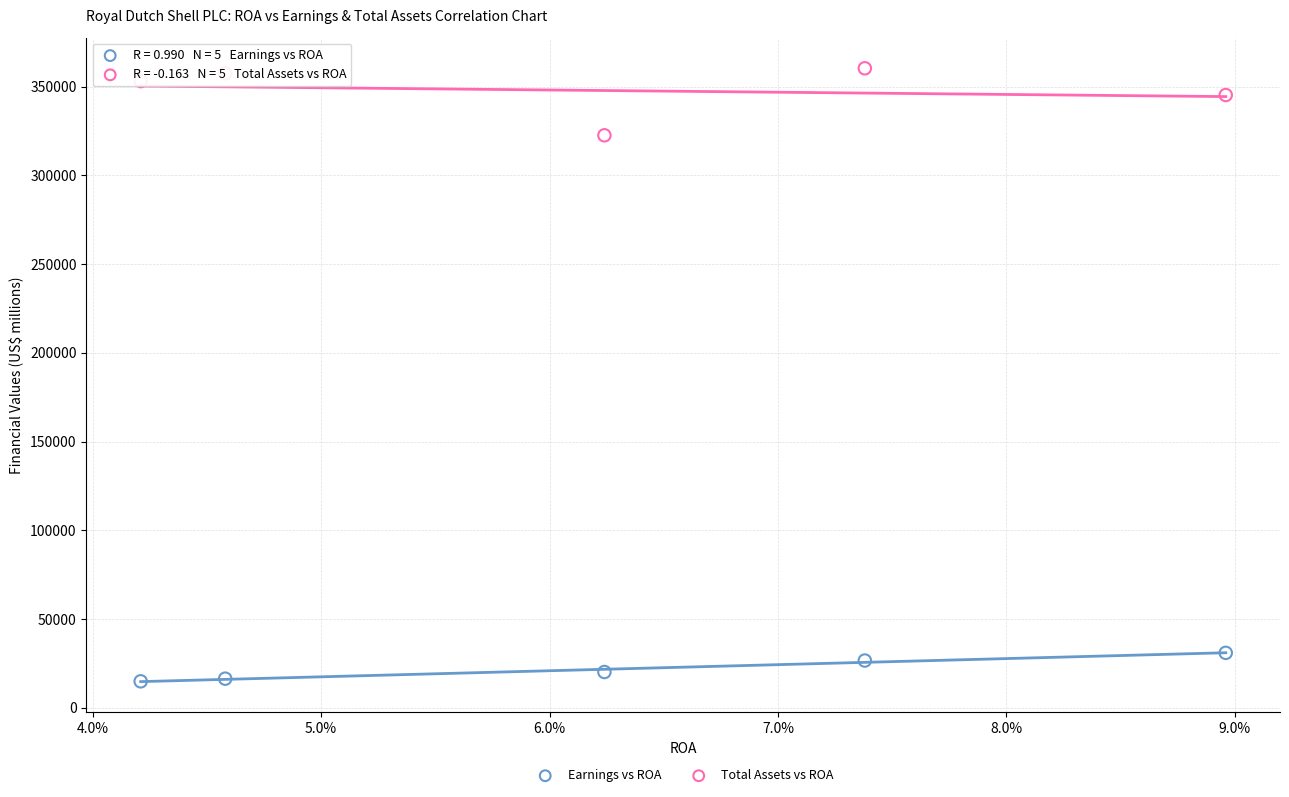

Across all series, what Y value is closest to 187599?

322560